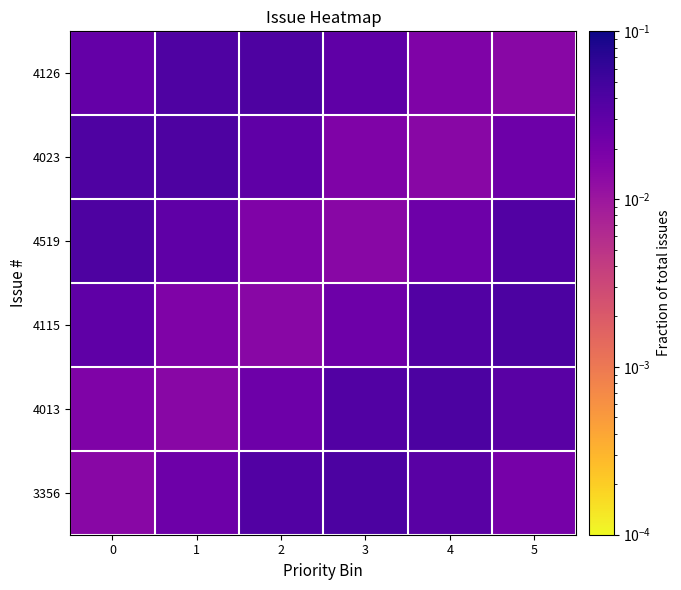

Which has a higher value, 1 or 4?

1